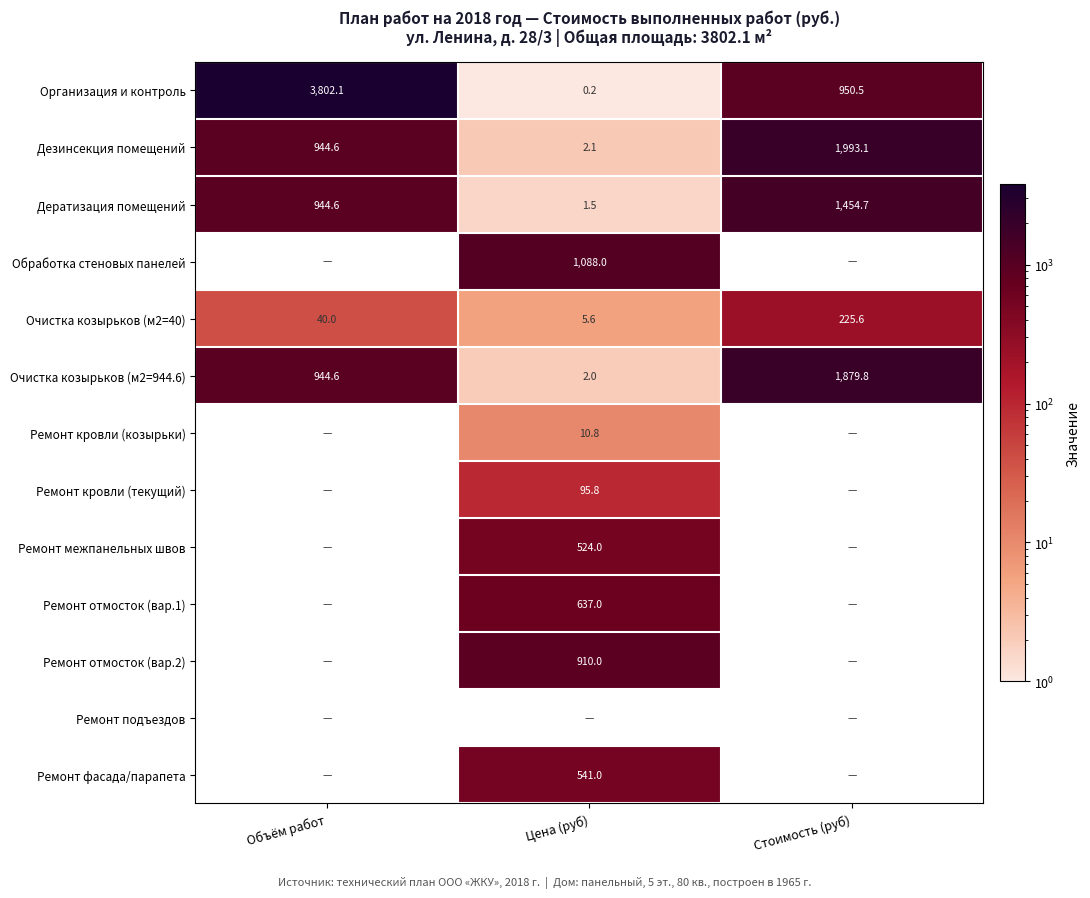

Read the Очистка козырьков (м2=40) value at Объём работ.

40.0